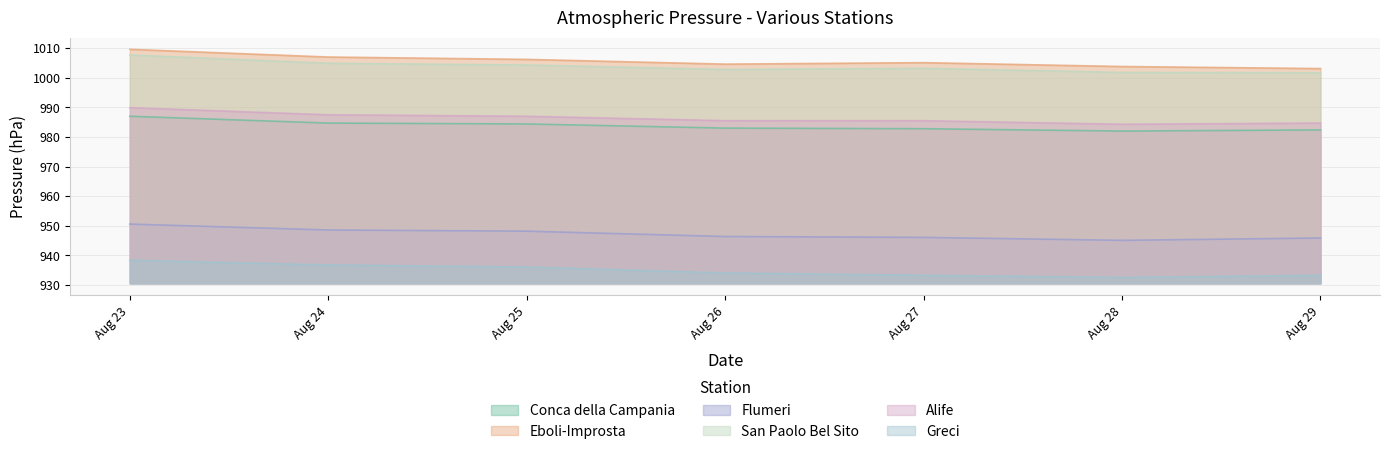

The Eboli-Improsta series shows 1447.3 at Aug 28. True or false?

False